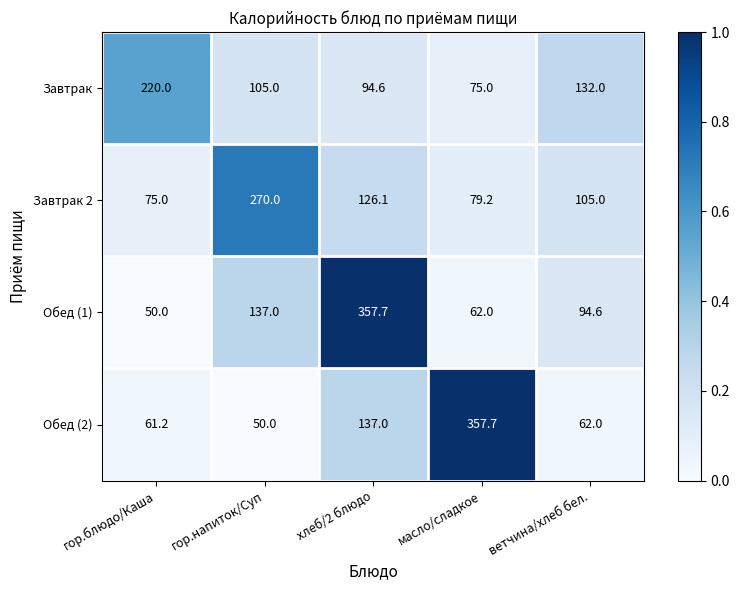

Rank the series by their average value, from lowest to highest.

Завтрак, Завтрак 2, Обед (2), Обед (1)